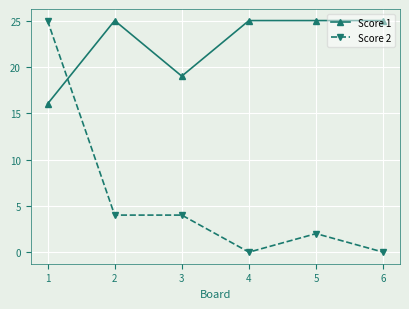

True or false: Score 1 has a value of 25 at 6.

True